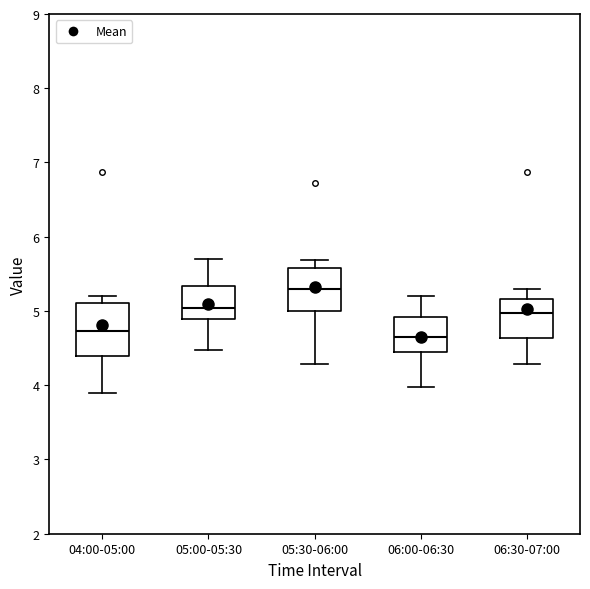

Where does the upper whisker of the box for 06:00-06:30 end on the y-axis? The values are not printed on the chart, so give them approximately, as read against the axis.

5.2